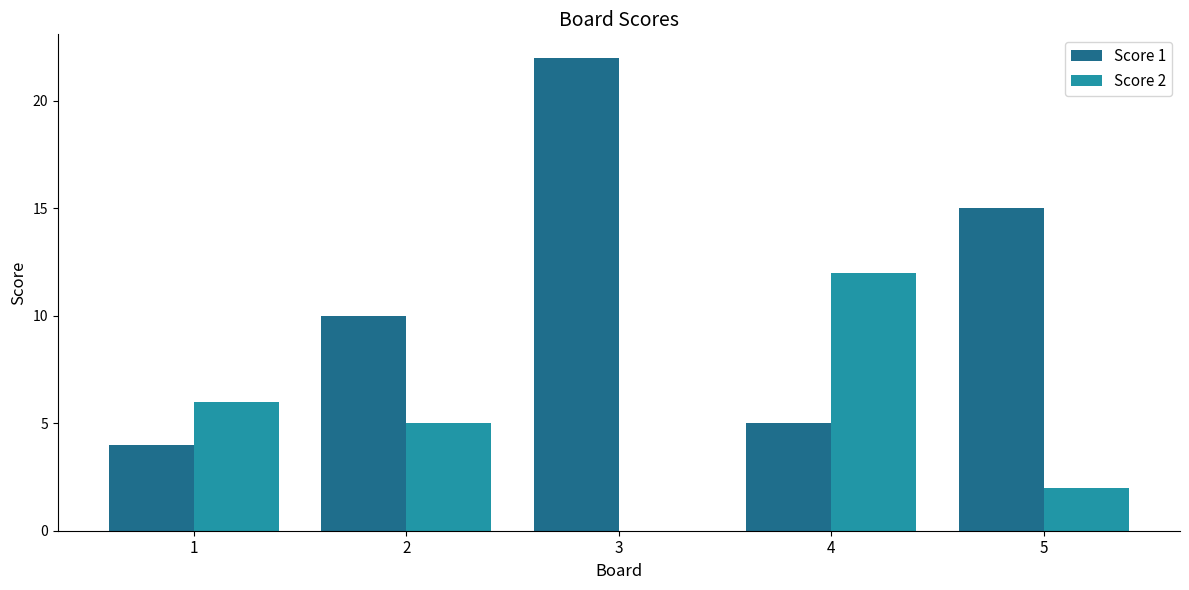

What is the highest value of the Score 2 series?

12